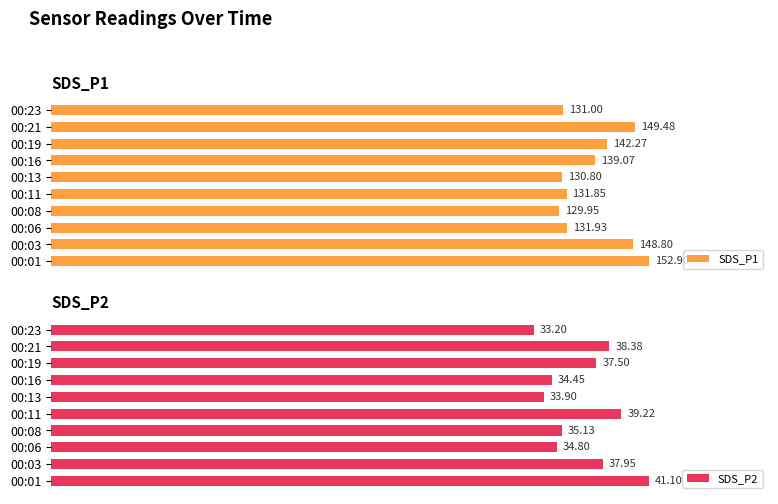

Count the number of data series in this chart.

2